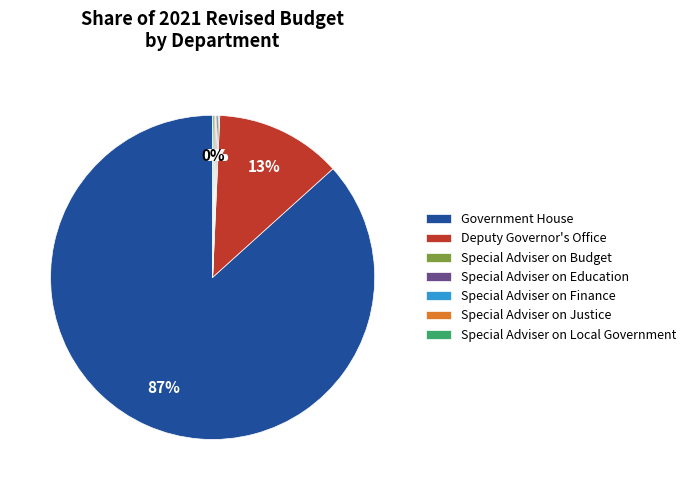

Is there any slice that represents more than half of the pie?

Yes